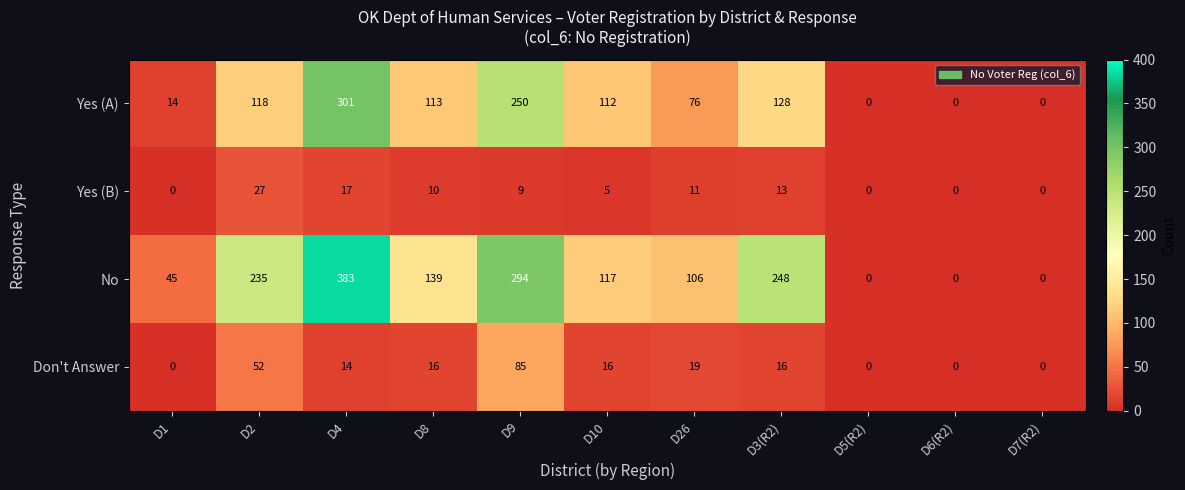

How many positive values does the No series have?

8